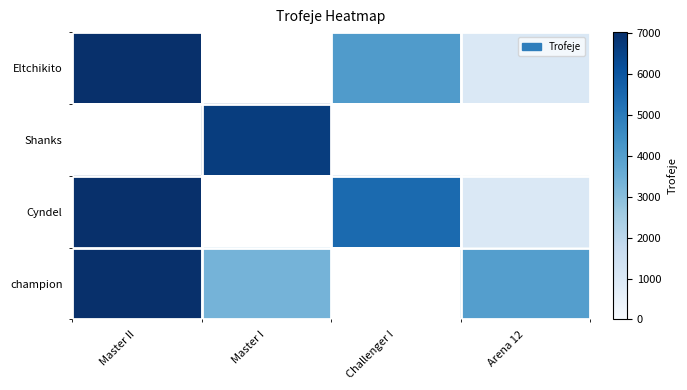

At which category does the chart reach its peak across all series?

Master II